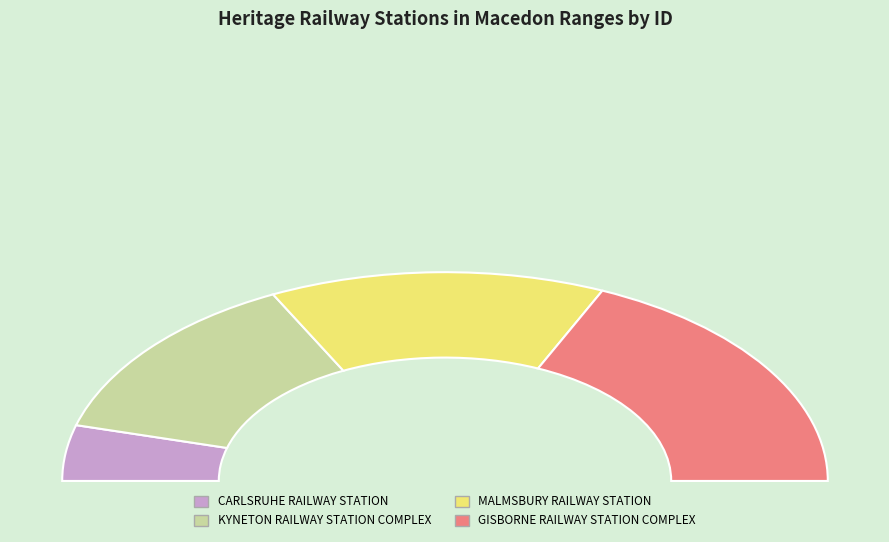

Which has a higher value, KYNETON RAILWAY STATION COMPLEX or CARLSRUHE RAILWAY STATION?

KYNETON RAILWAY STATION COMPLEX